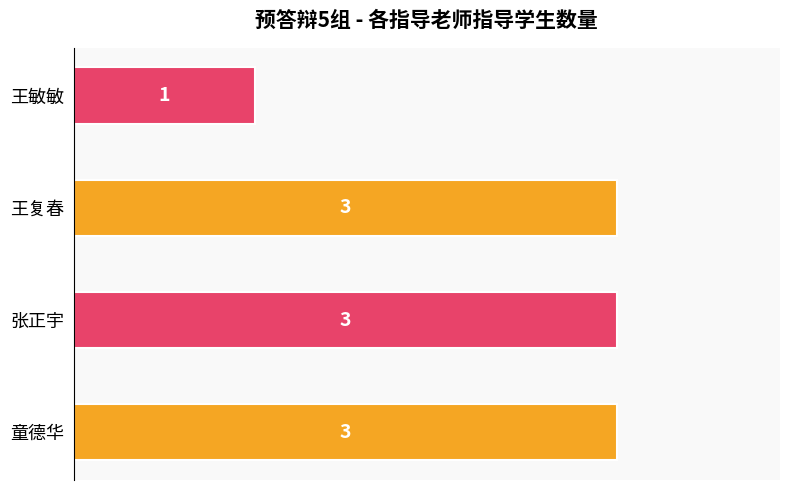

How many bars are there in total?

4